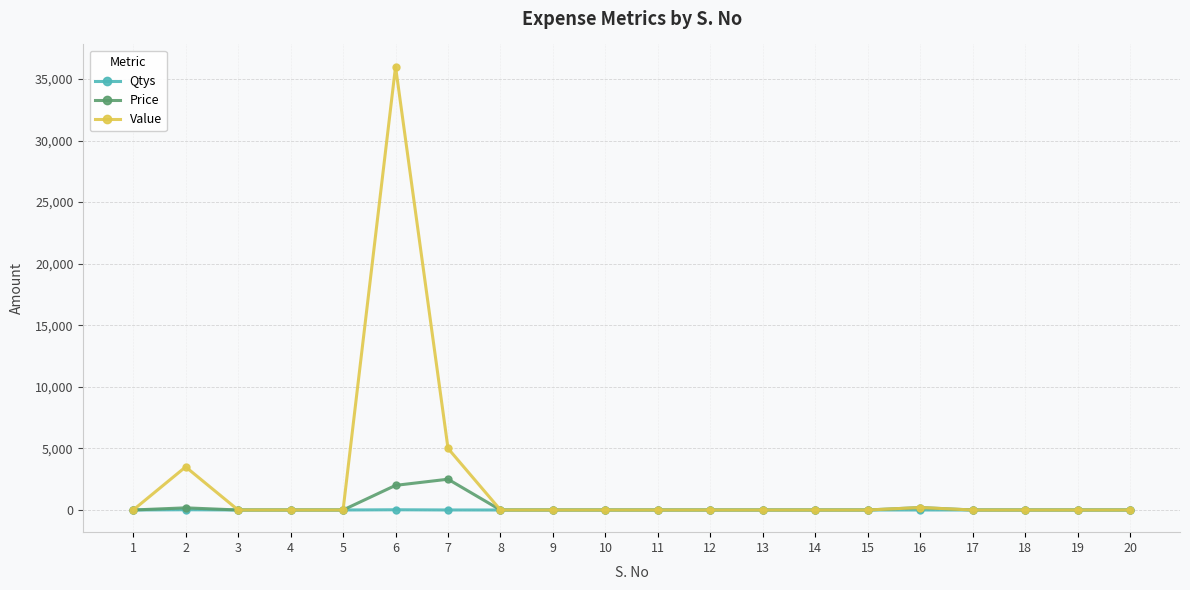

What is the sum of the Value values at 18 and 2?

3500